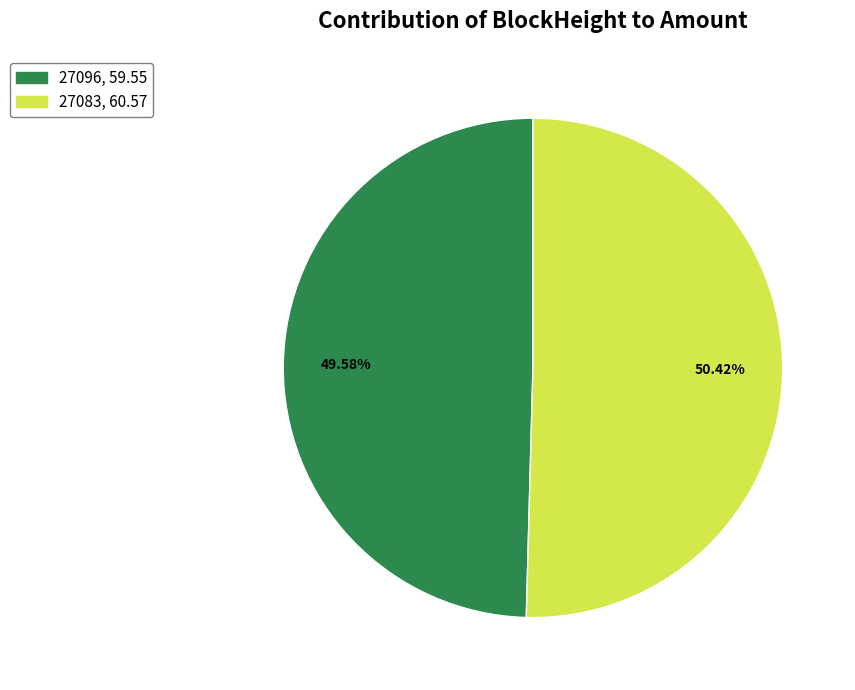

What is the majority slice?

27083